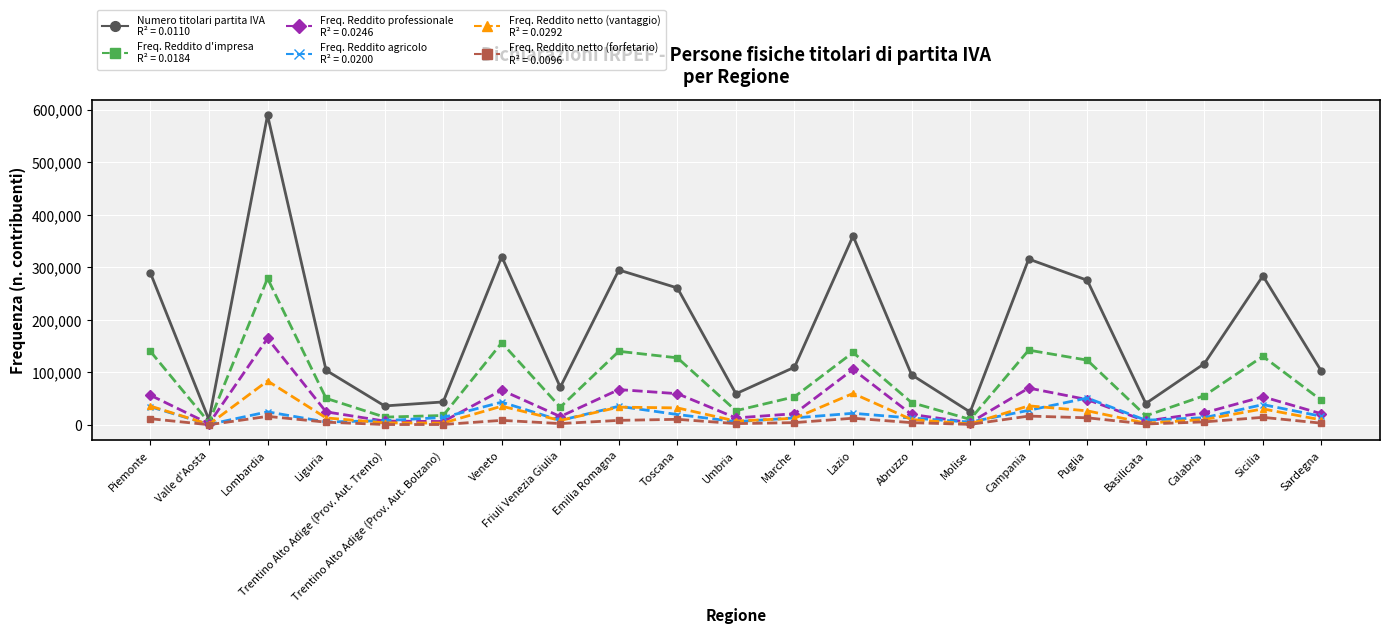

At which category is the sum across all series the highest?

Lombardia